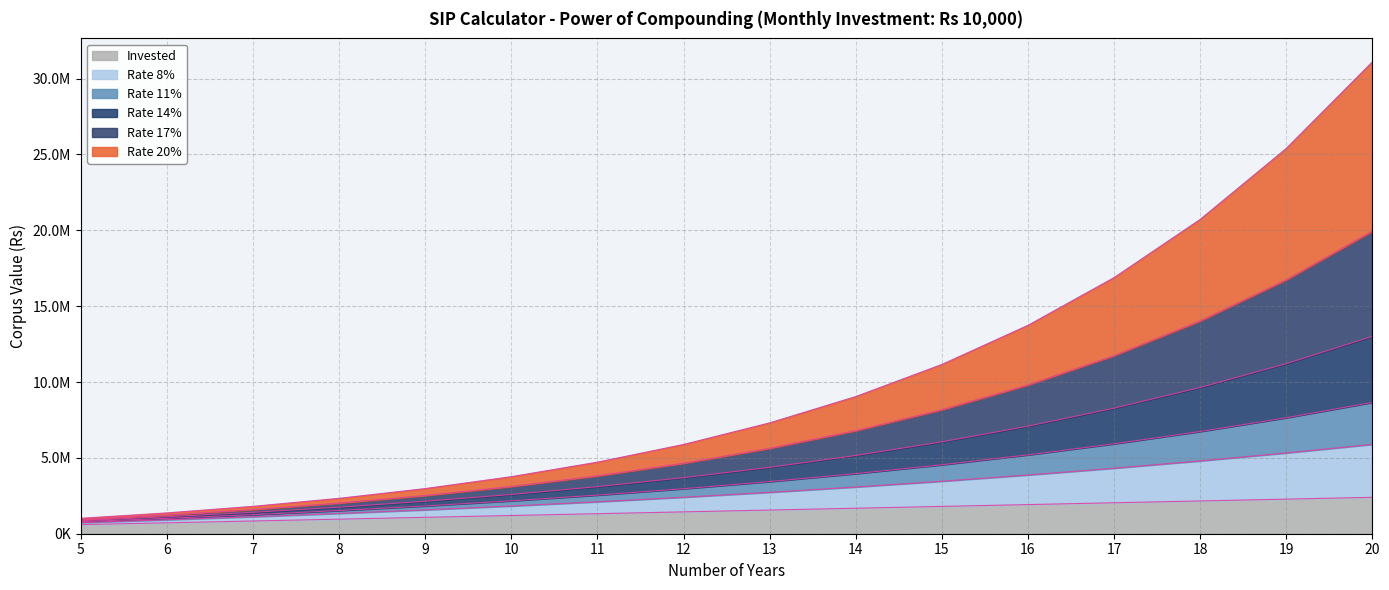

What is the value of the Rate 20% point at the 13th from the left?

16881653.8